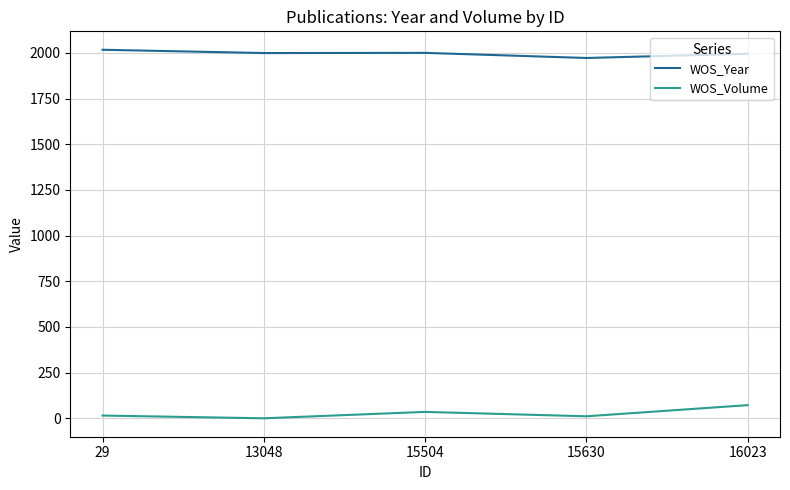

What is the sum of all WOS_Year values?

9983